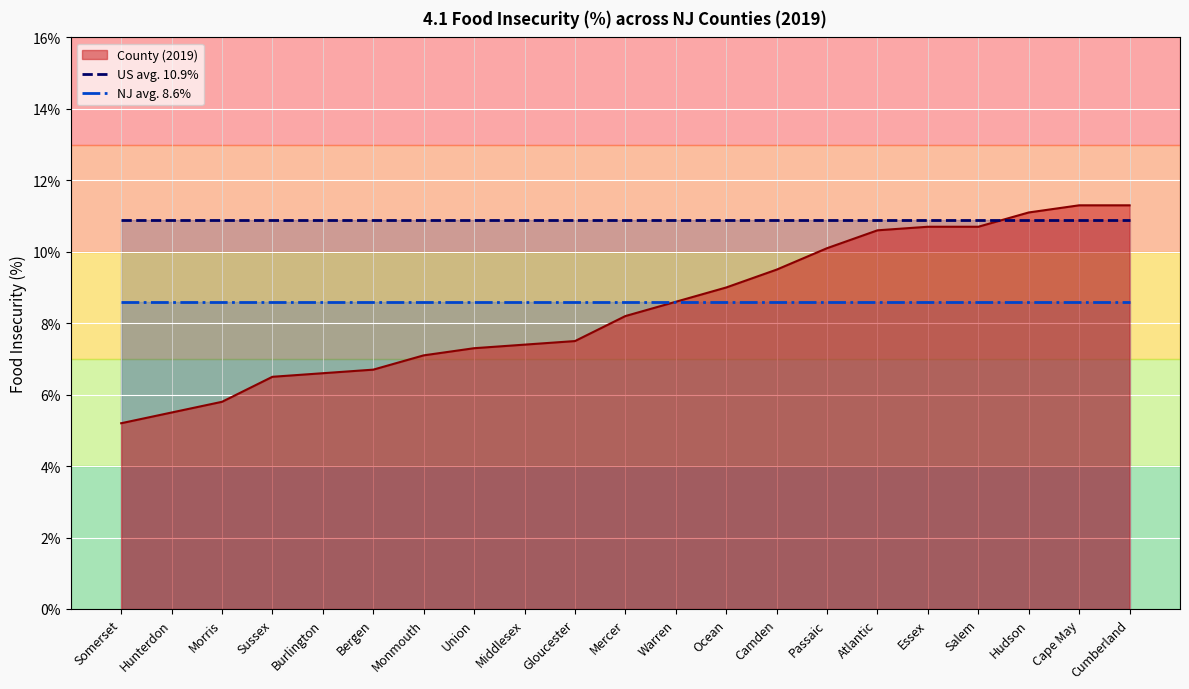

The US avg. 10.9% series shows 0.2 at Camden. True or false?

False